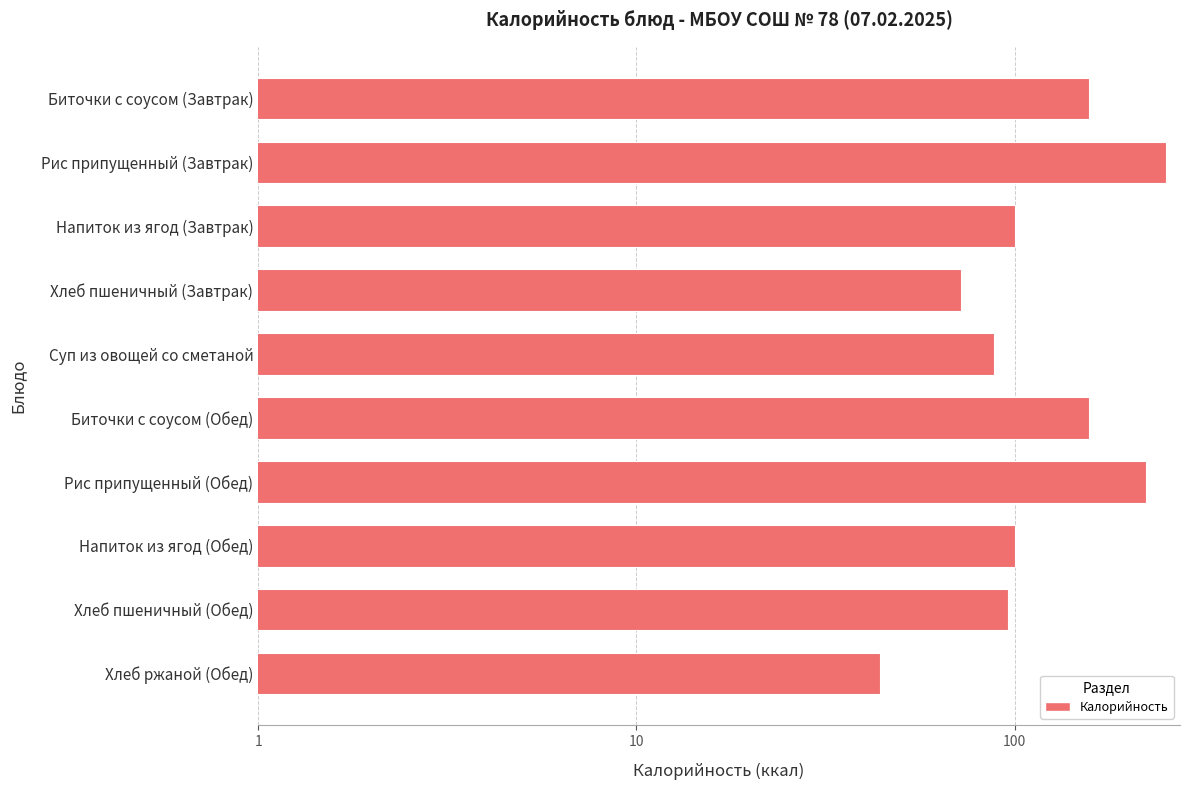

Are the bars horizontal?

Yes